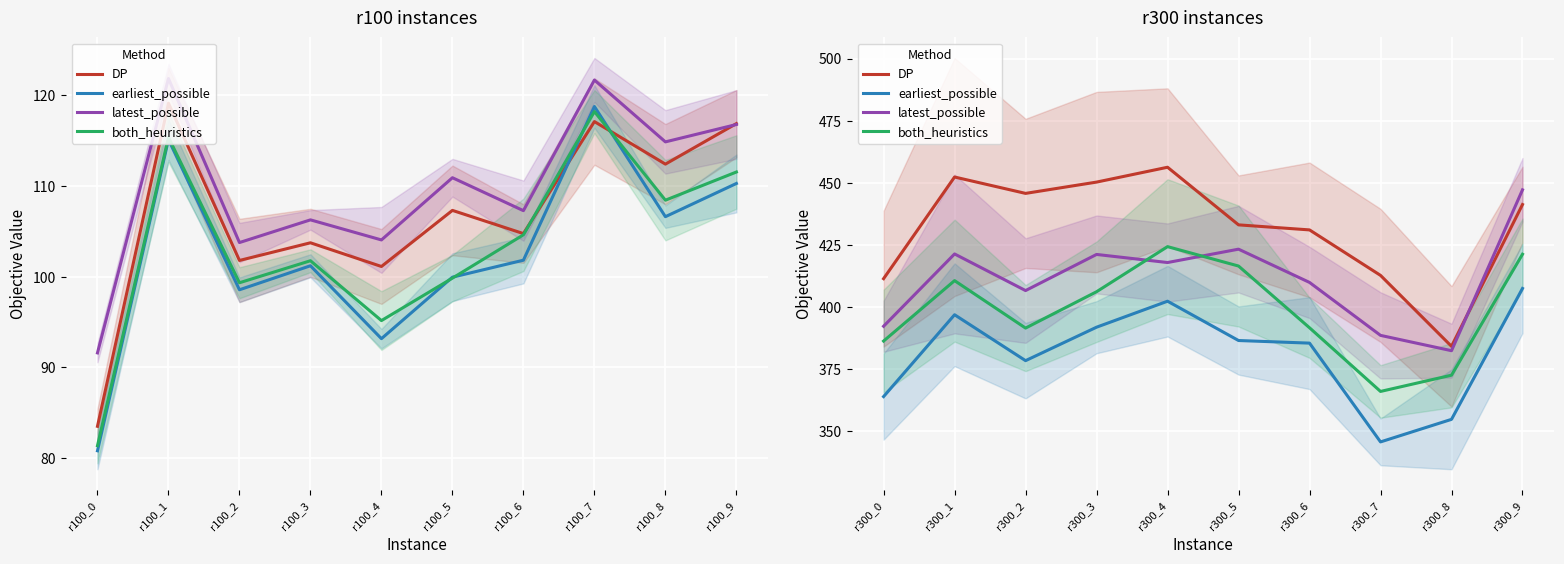

Between r300_1 and r300_8, which series saw the biggest shift?

DP